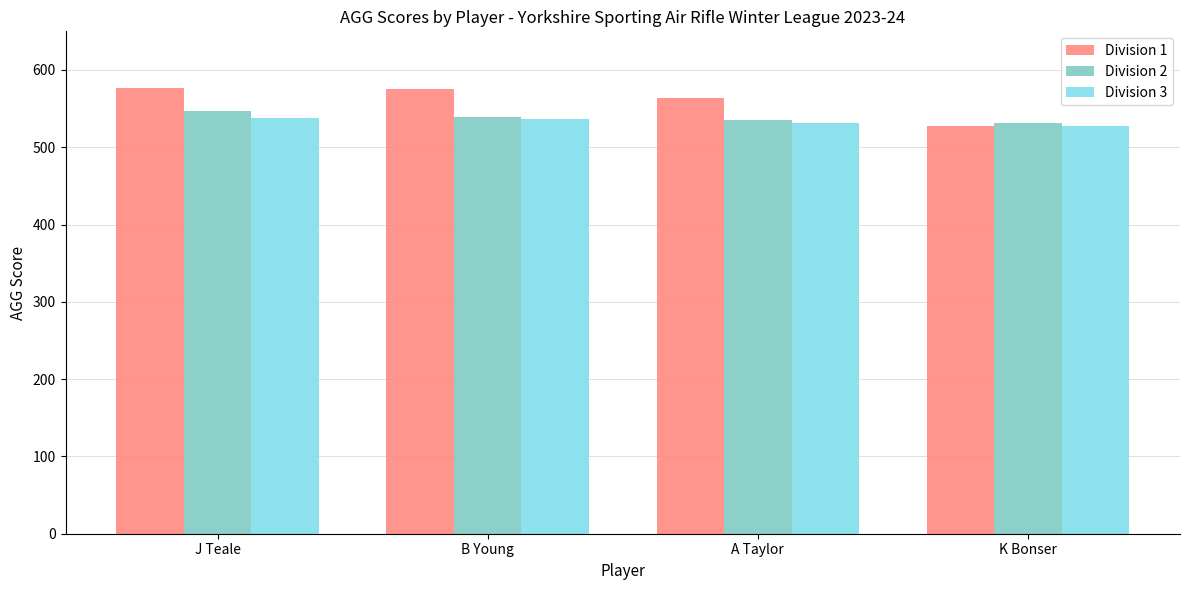

How many groups of bars are there?

4